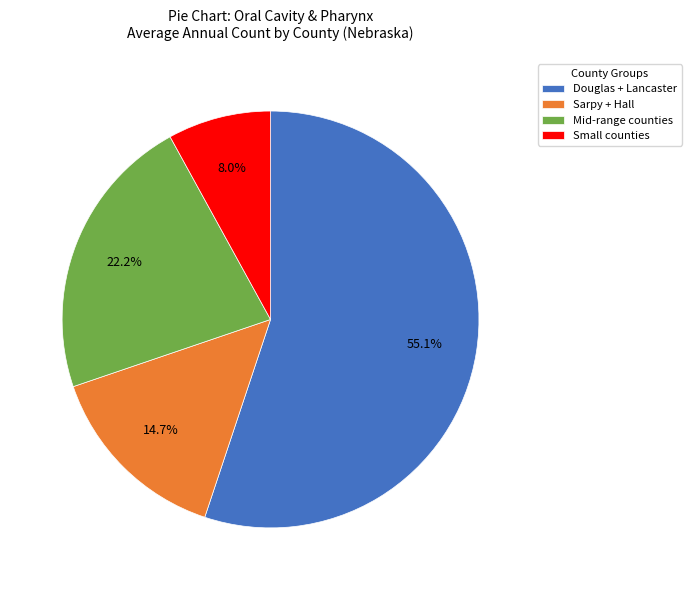

Do Mid-range counties and Small counties together represent more than half of the pie?

No